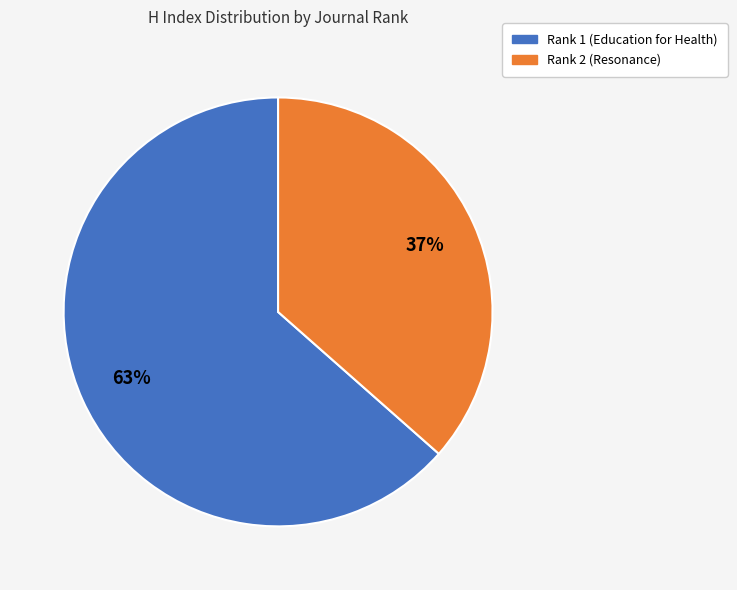

How many slices are in this pie chart?

2